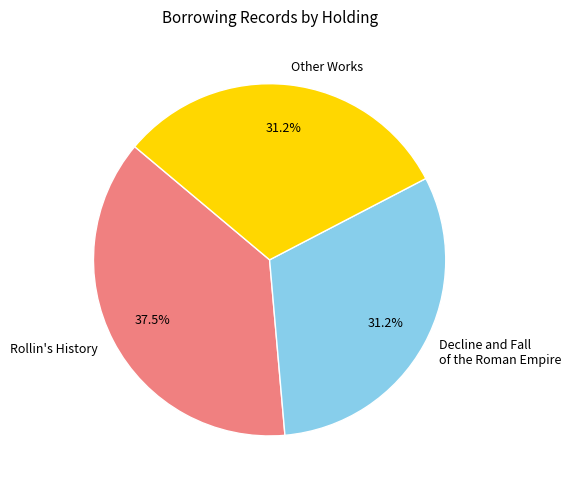

What is the ratio of the value at Other Works to the value at Decline and Fall of the Roman Empire?

1.0